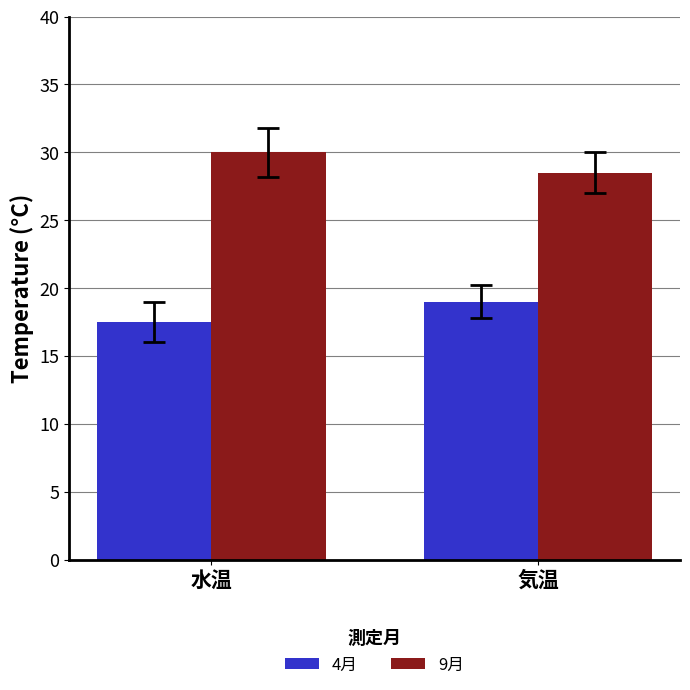

Where is 4月 nearest to the value 18?

水温